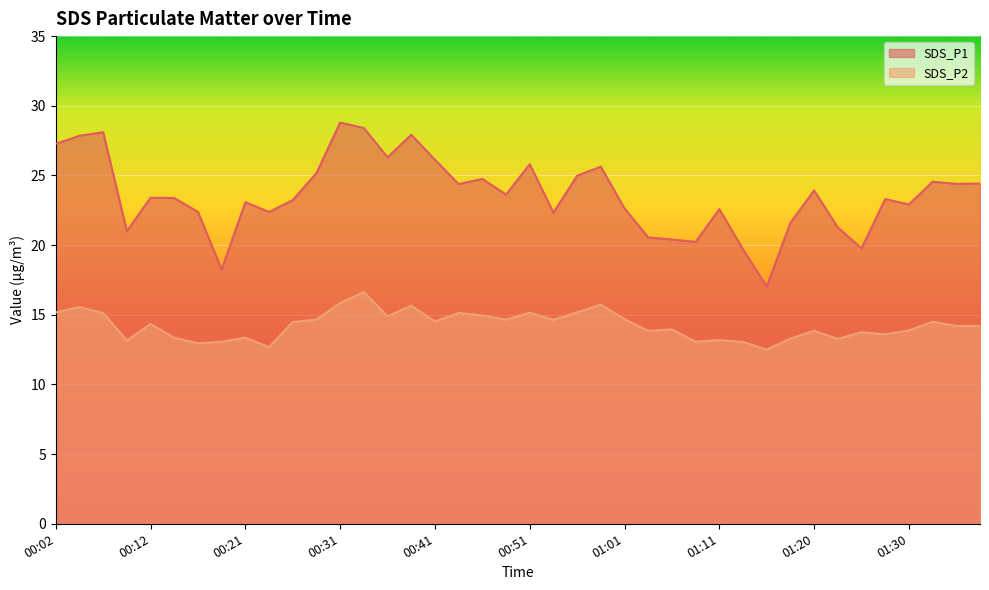

At which label does SDS_P2 reach its peak?

00:34